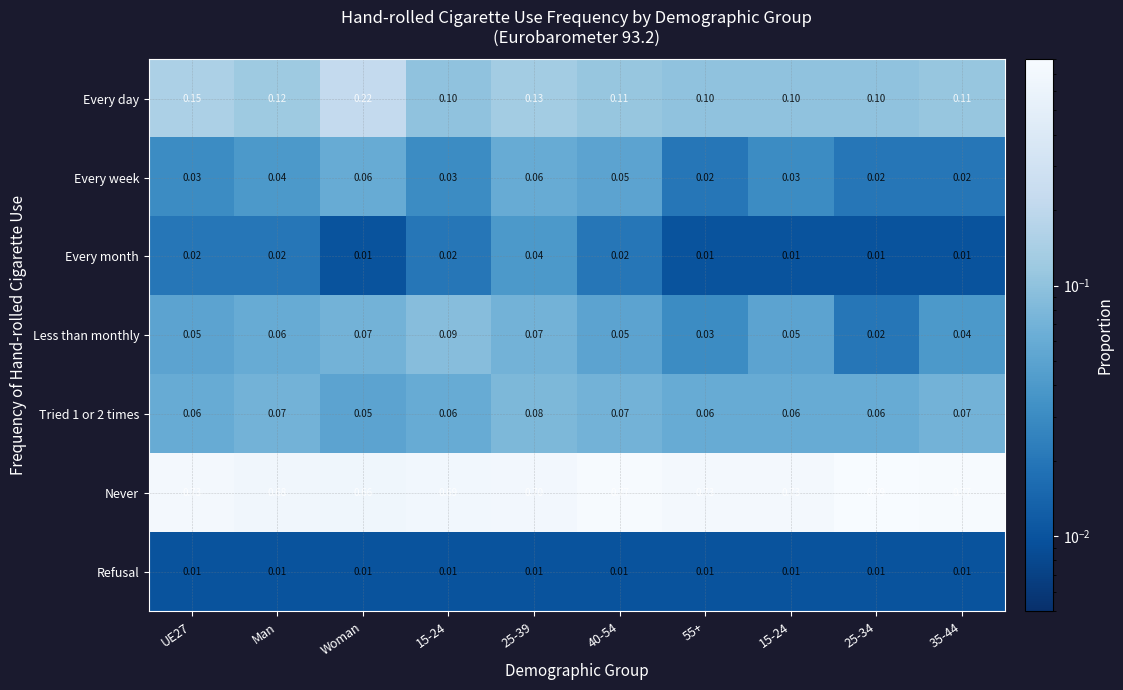

Reading left to right, list all the values displayed in this chart.

Every day: UE27=0.1	Man=0.1	Woman=0.2	15-24=0.1	25-39=0.1	40-54=0.1	55+=0.1	15-24=0.1	25-34=0.1	35-44=0.1
Every week: UE27=0.0	Man=0.0	Woman=0.1	15-24=0.0	25-39=0.1	40-54=0.1	55+=0.0	15-24=0.0	25-34=0.0	35-44=0.0
Every month: UE27=0.0	Man=0.0	Woman=0.0	15-24=0.0	25-39=0.0	40-54=0.0	55+=0.0	15-24=0.0	25-34=0.0	35-44=0.0
Less than monthly: UE27=0.1	Man=0.1	Woman=0.1	15-24=0.1	25-39=0.1	40-54=0.1	55+=0.0	15-24=0.1	25-34=0.0	35-44=0.0
Tried 1 or 2 times: UE27=0.1	Man=0.1	Woman=0.1	15-24=0.1	25-39=0.1	40-54=0.1	55+=0.1	15-24=0.1	25-34=0.1	35-44=0.1
Never: UE27=0.7	Man=0.7	Woman=0.7	15-24=0.7	25-39=0.7	40-54=0.8	55+=0.7	15-24=0.7	25-34=0.8	35-44=0.8
Refusal: UE27=0.0	Man=0.0	Woman=0.0	15-24=0.0	25-39=0.0	40-54=0.0	55+=0.0	15-24=0.0	25-34=0.0	35-44=0.0